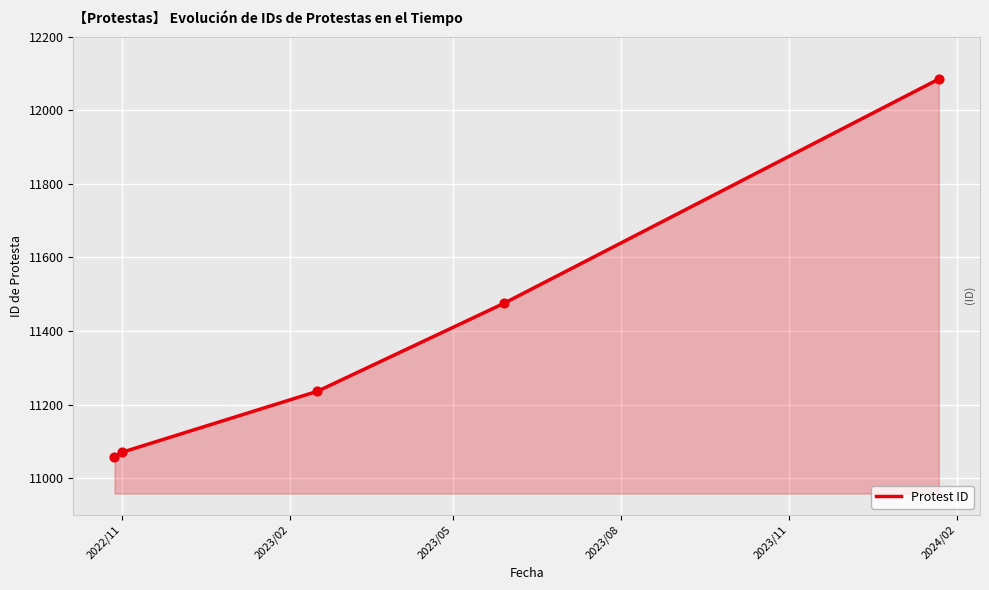

What is the difference between the maximum and minimum values?

1027